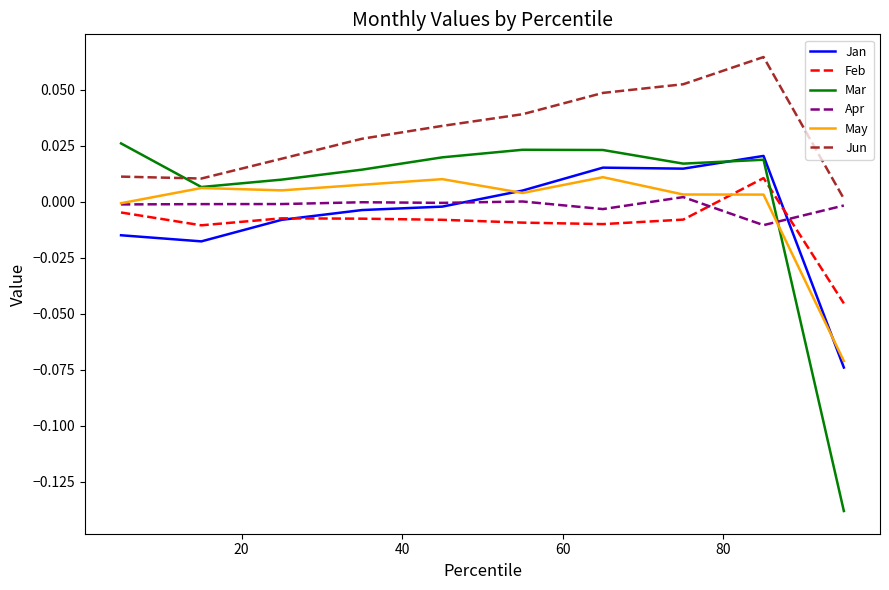

How many values in Jan are below zero?

6